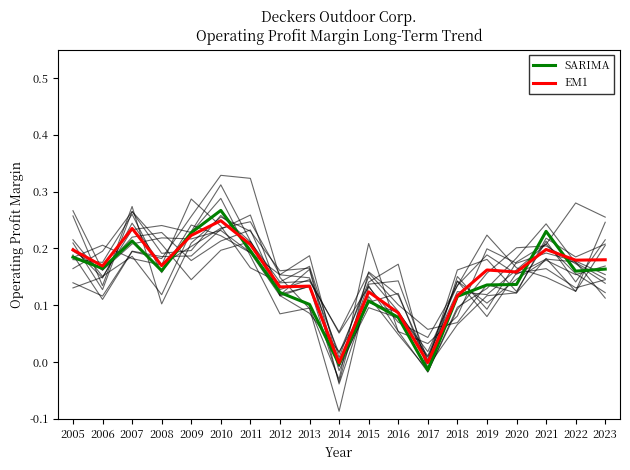

True or false: EM1 has more than 2 interior local peaks.

True